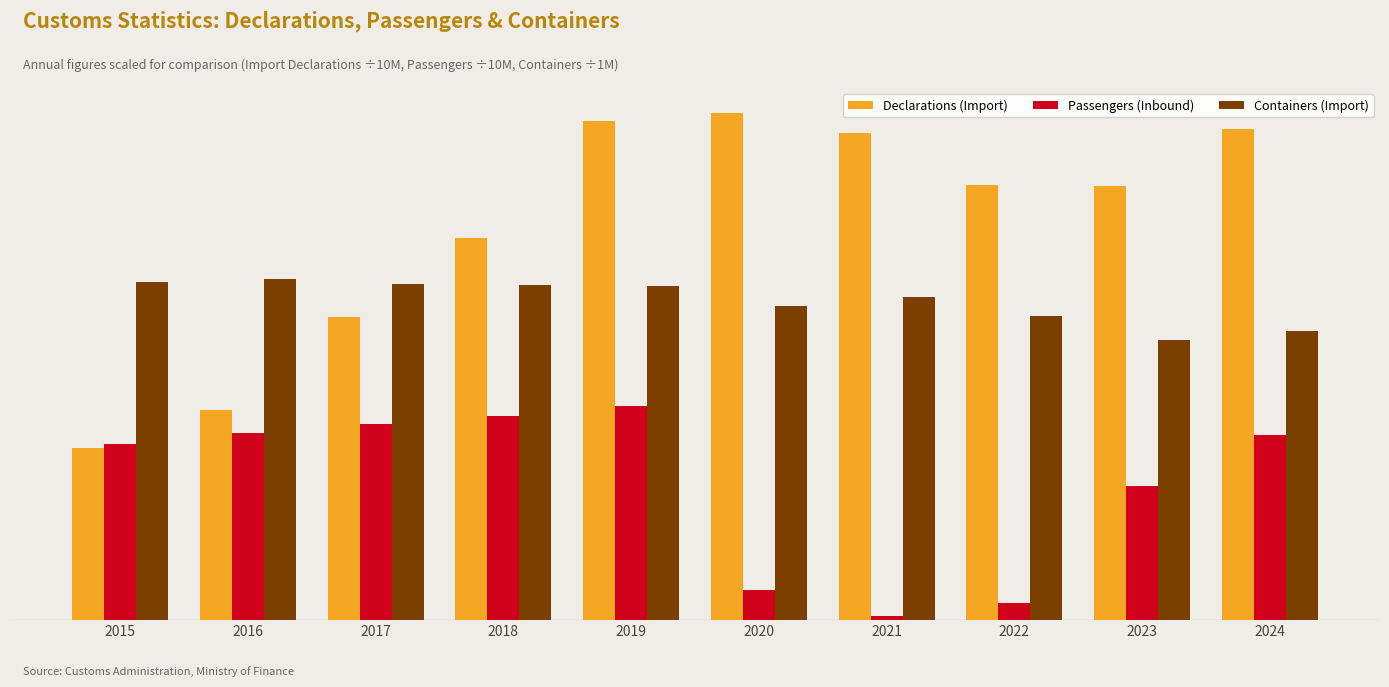

Is it true that Declarations (Import) equals 6.6 at 2024?

True